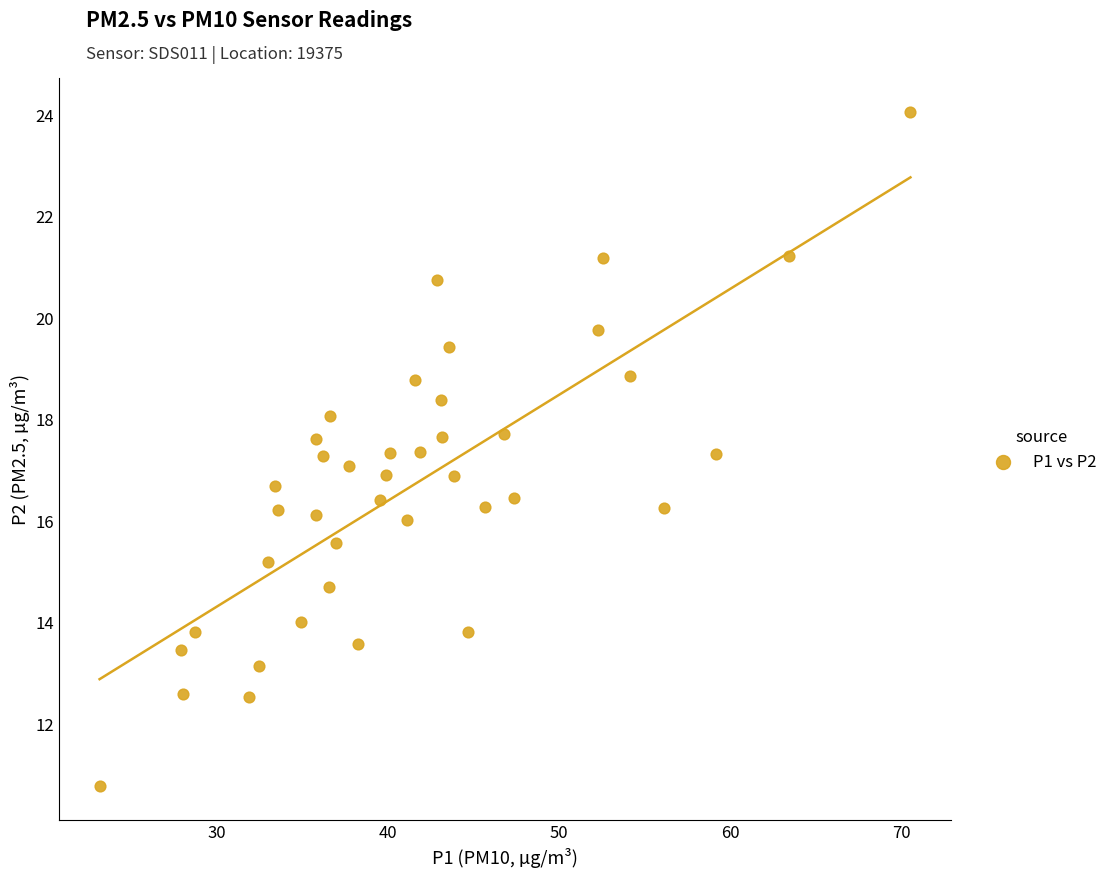

What is the range of Y values (max minus min)?

13.3